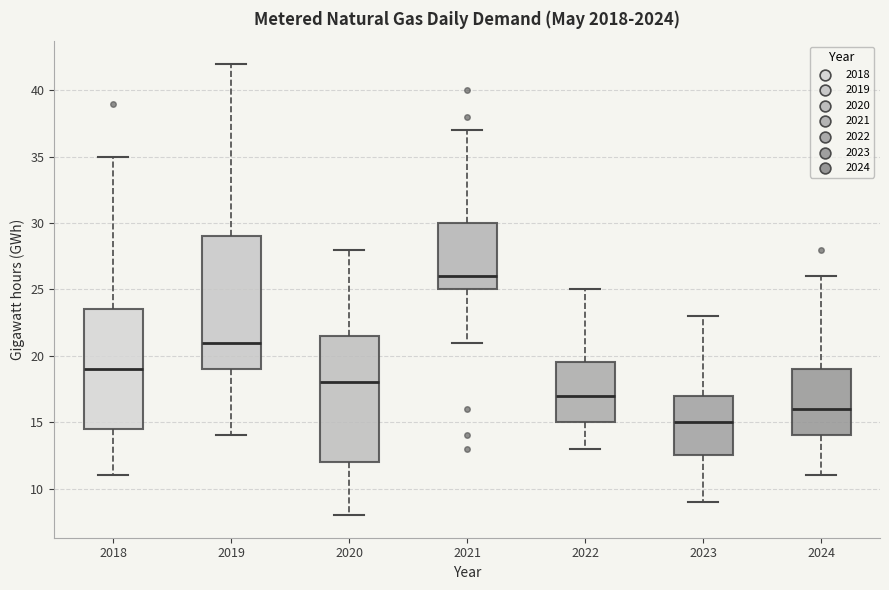

Where does the lower whisker of the box at x = 2024 end on the y-axis? The values are not printed on the chart, so give them approximately, as read against the axis.

11.0